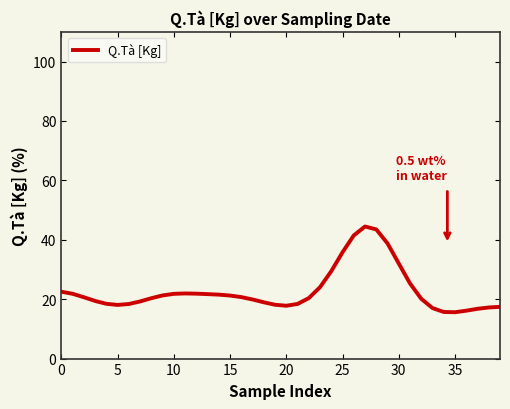

What is the greatest value displayed?

44.5